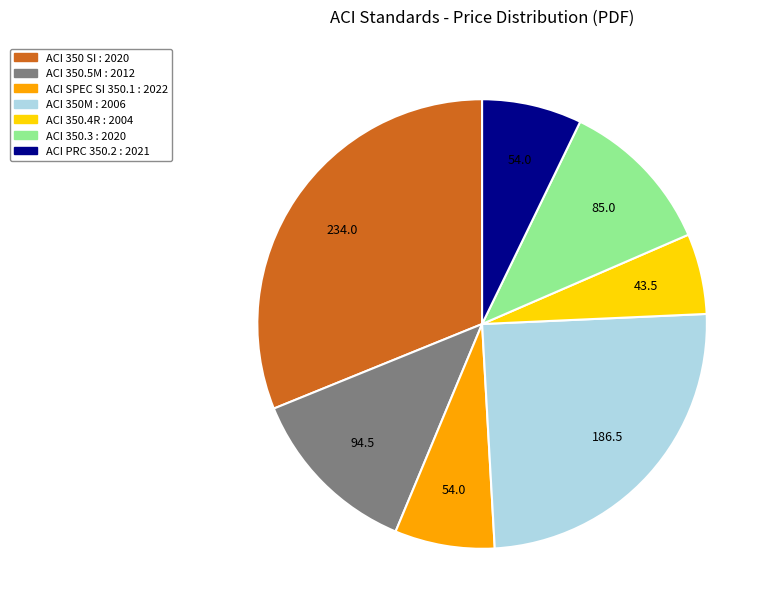

What is the largest slice in the pie chart?

ACI 350 SI : 2020